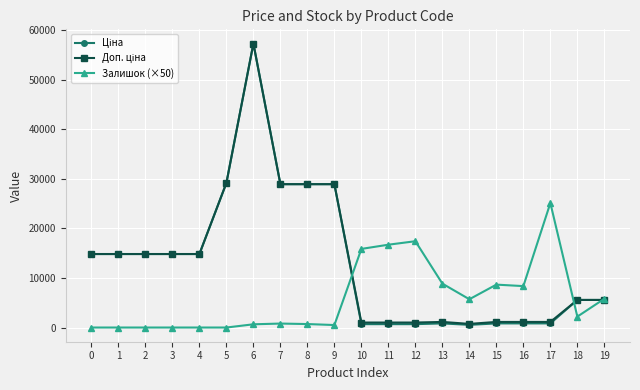

What is the difference between the highest and lowest values at 0?

14817.6